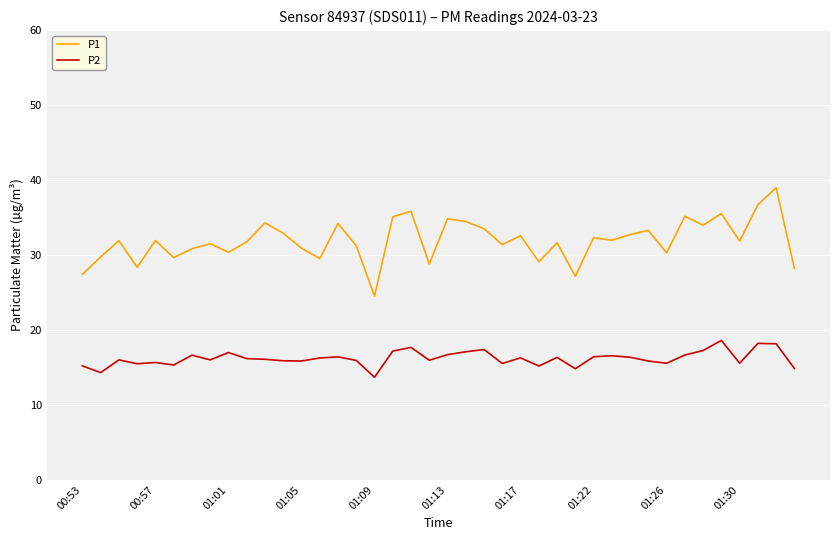

Which series has the largest range (max minus min)?

P1